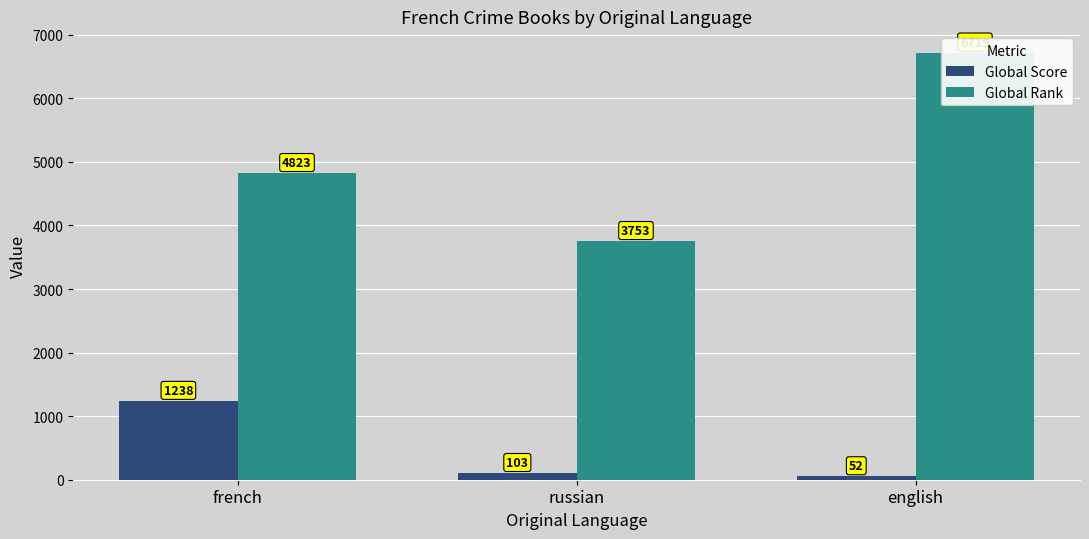

Reading left to right, transcribe all the data shown in this chart.

Global Score: french=1238	russian=103	english=52
Global Rank: french=4823	russian=3753	english=6719